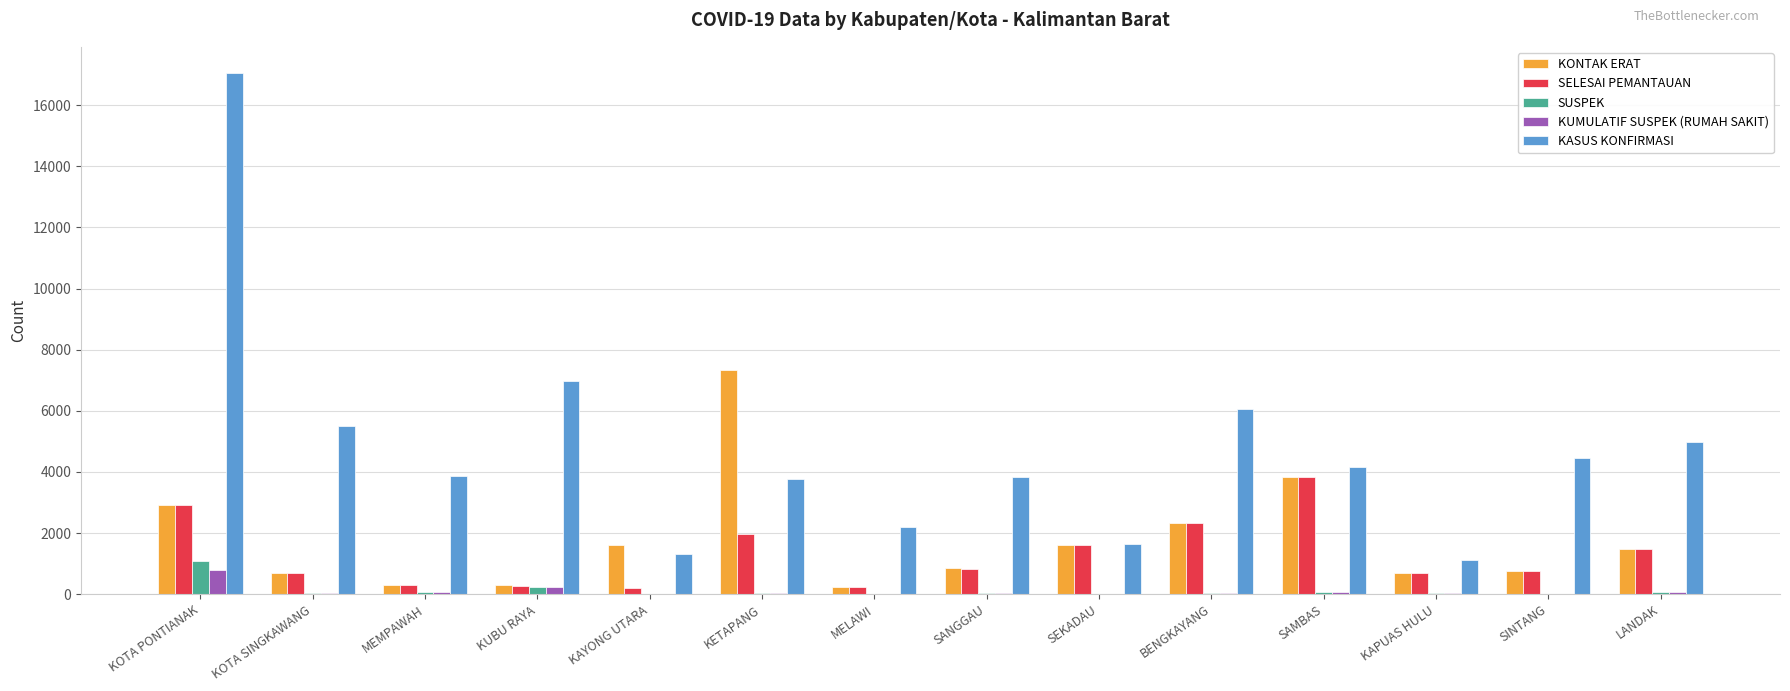

Between KOTA SINGKAWANG and KAYONG UTARA, which series saw the biggest shift?

KASUS KONFIRMASI